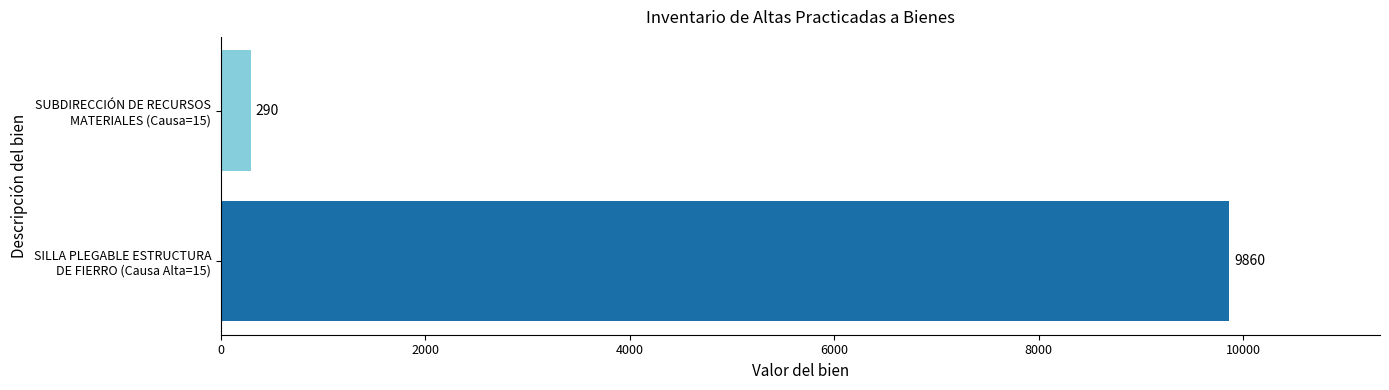

Which category has the lowest value across all series?

SUBDIRECCIÓN DE RECURSOS
MATERIALES (Causa=15)